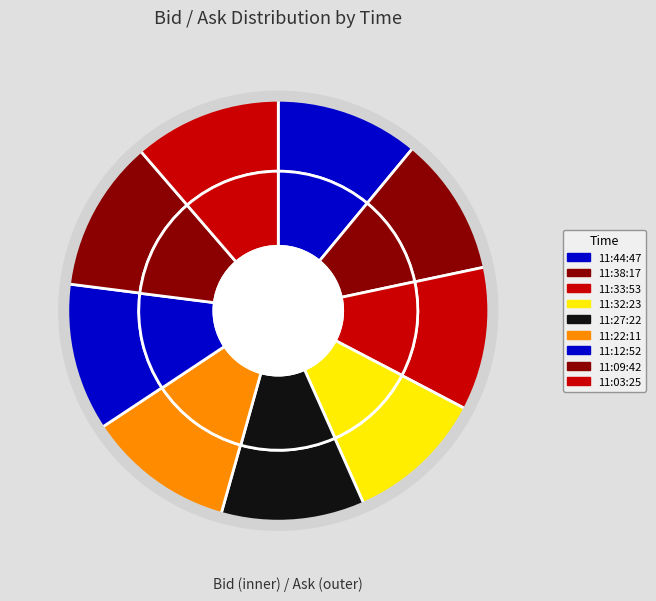

Between 4 and 2, which is larger?

4